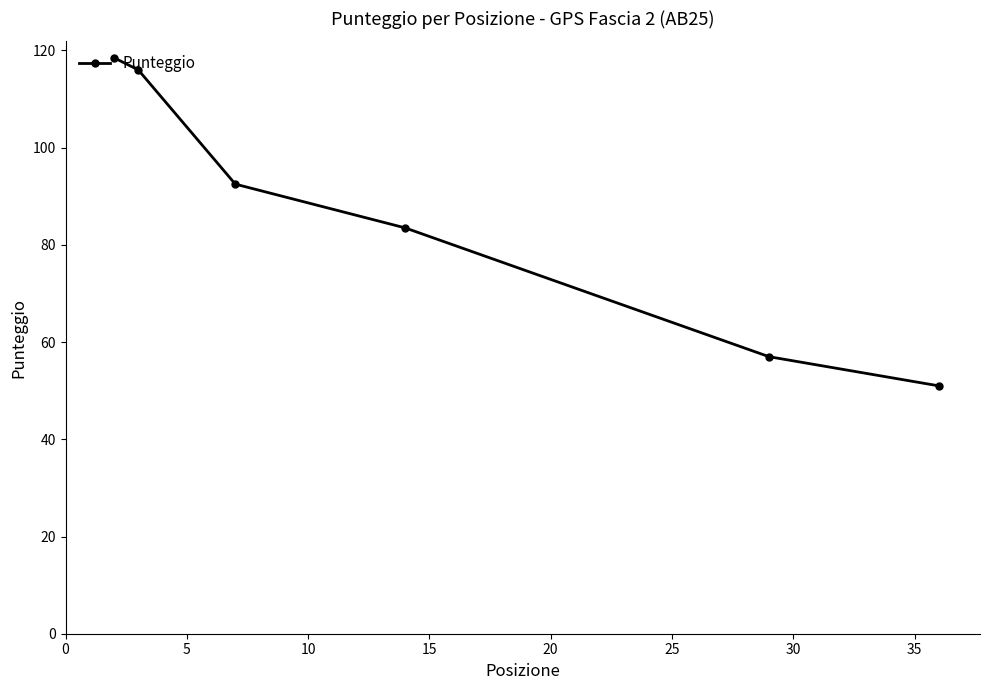

How many data points are less than 92?

3